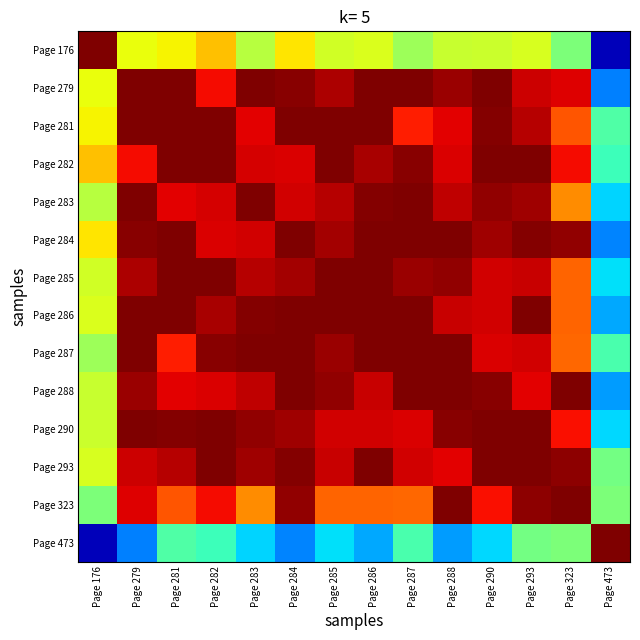

At which category is the sum across all series the highest?

Page 293